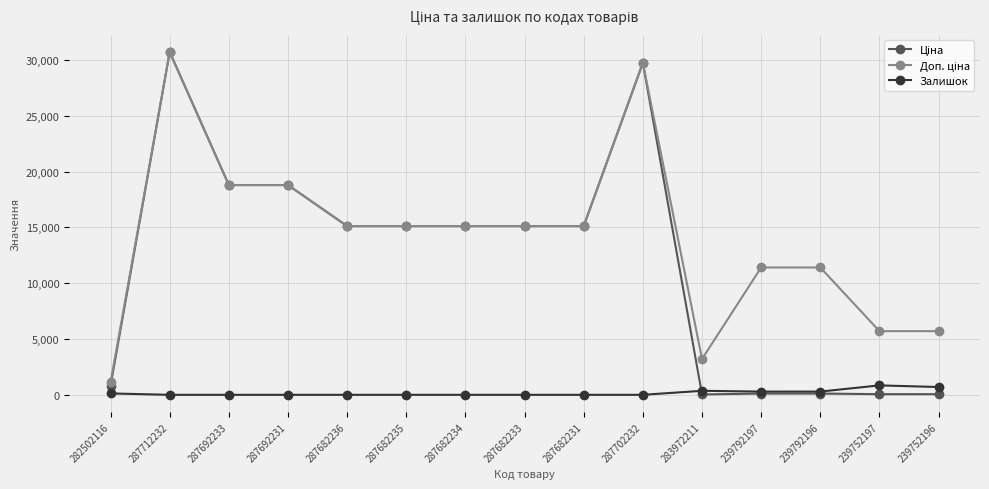

At how many categories does at least one series exceed 16036?

4